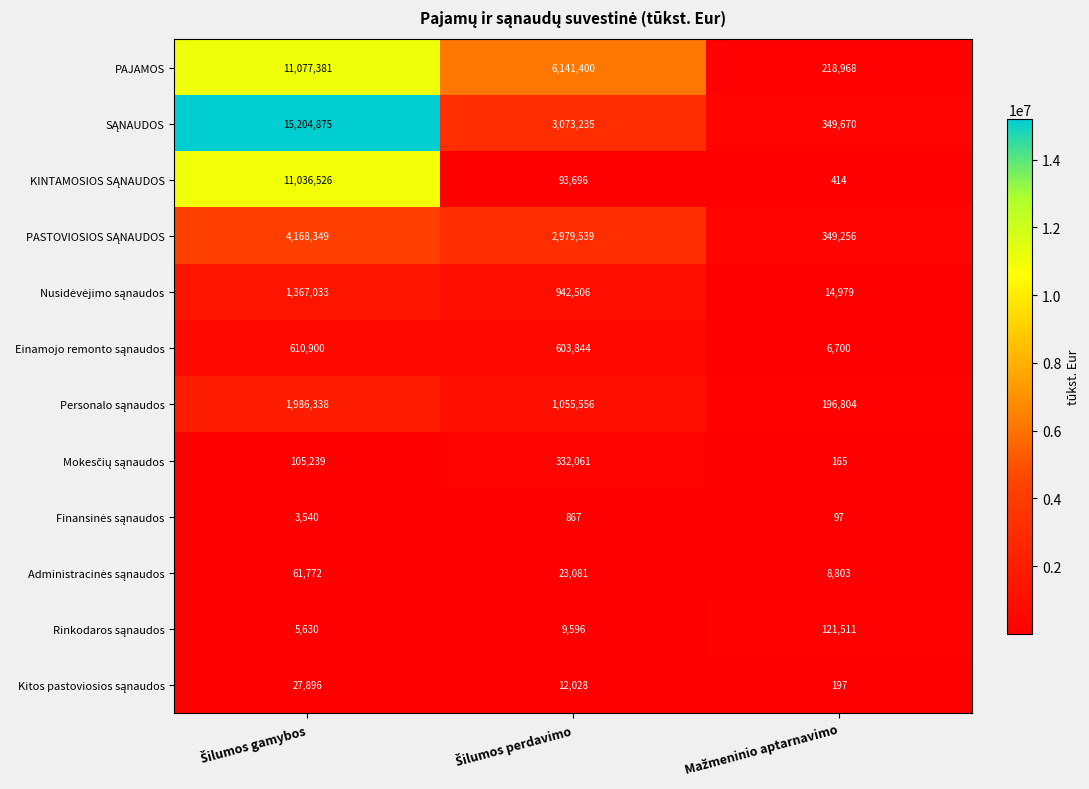

What is the minimum value for PAJAMOS?

218968